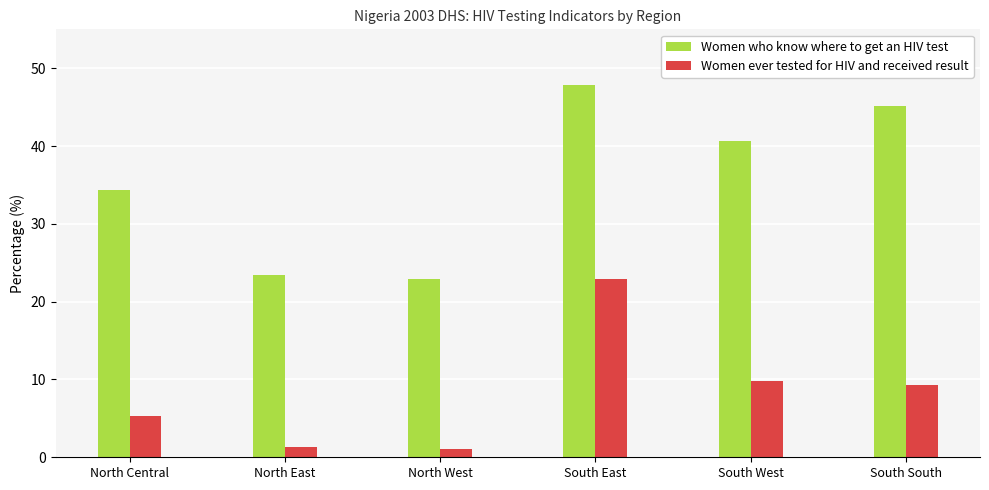

Is the value of Women ever tested for HIV and received result at South East greater than the value of Women who know where to get an HIV test at South West?

No